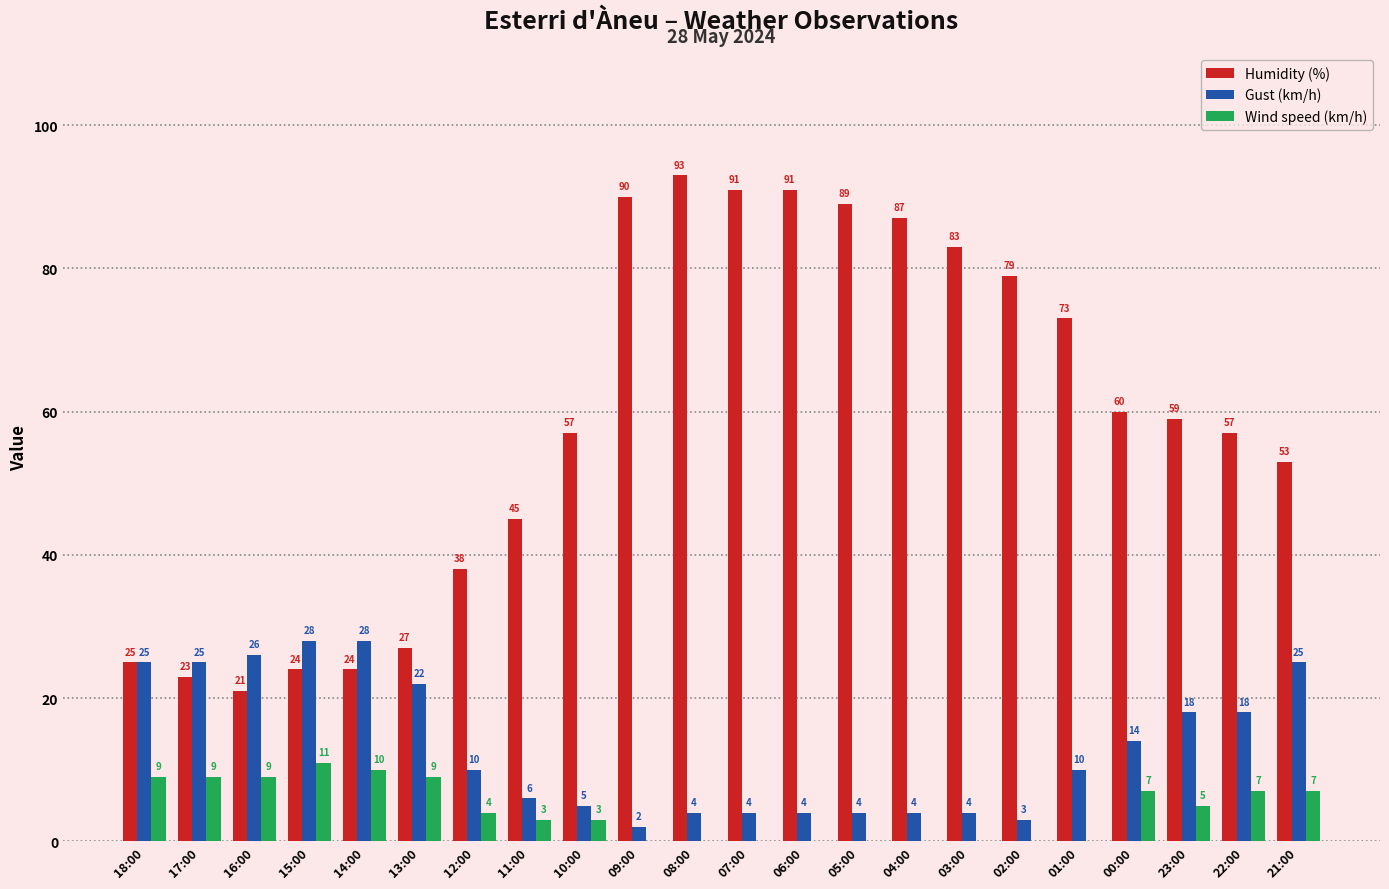

What is the spread (max minus min) of values at 05:00?

89